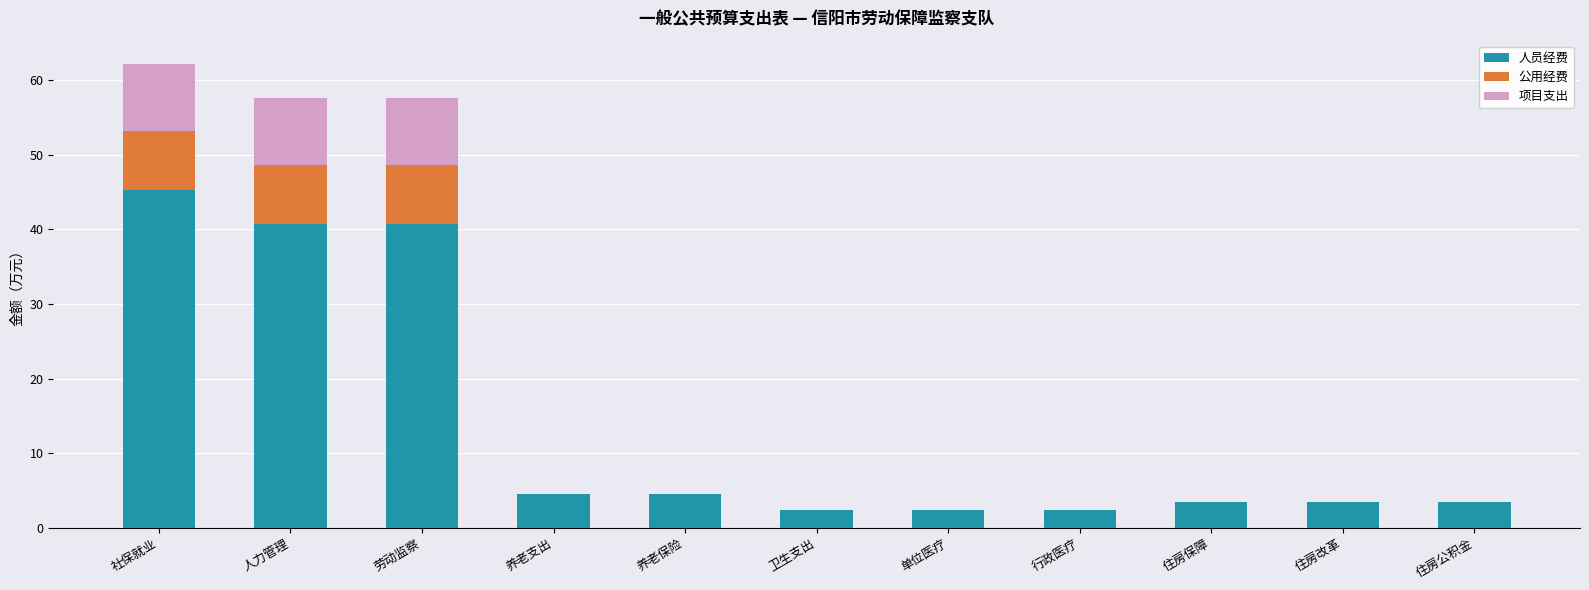

How many data points in 人员经费 are above 3?

8